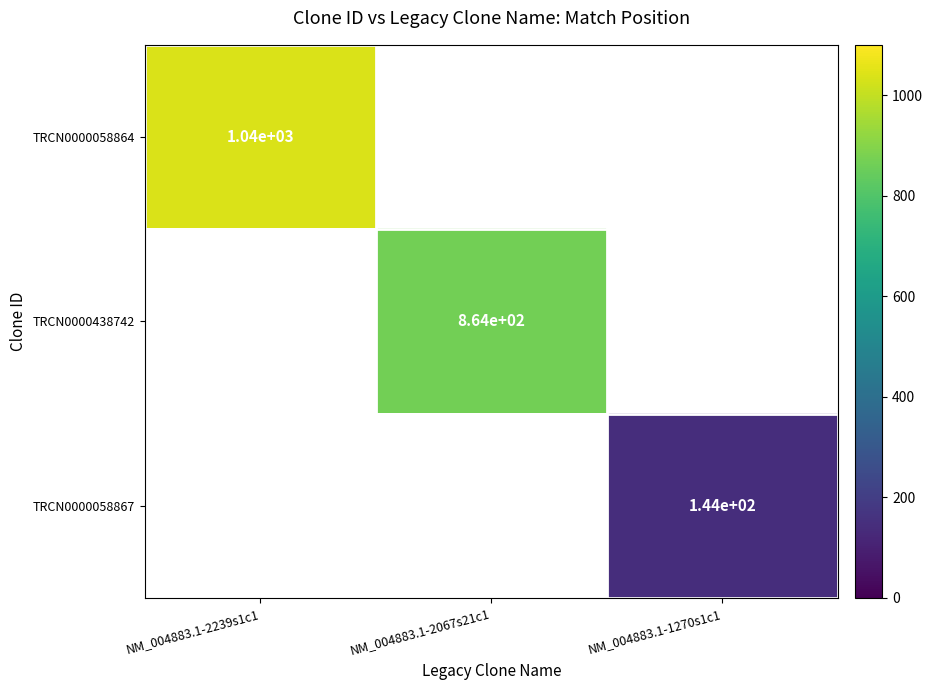

True or false: TRCN0000058864 has a value of 563 at NM_004883.1-2239s1c1.

False